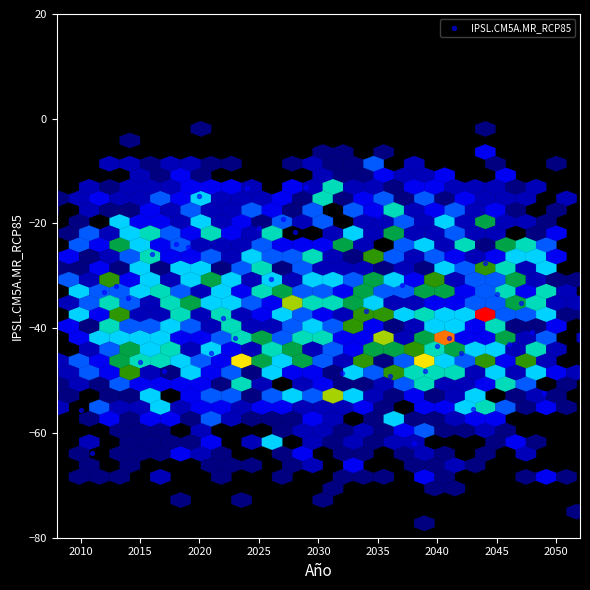

What is the range of Y values (max minus min)?

50.7